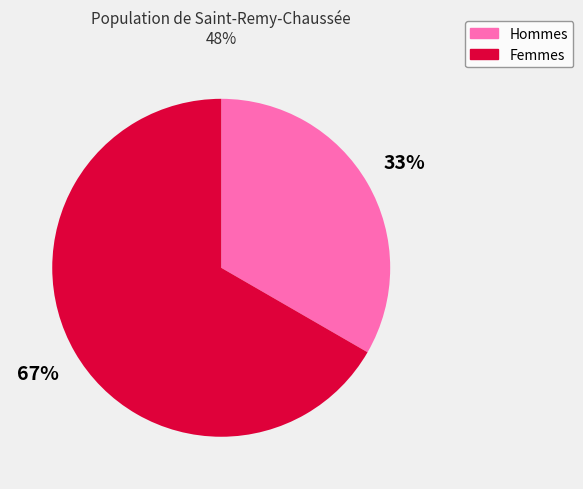

To the nearest percent, what is the average slice percentage?

50%